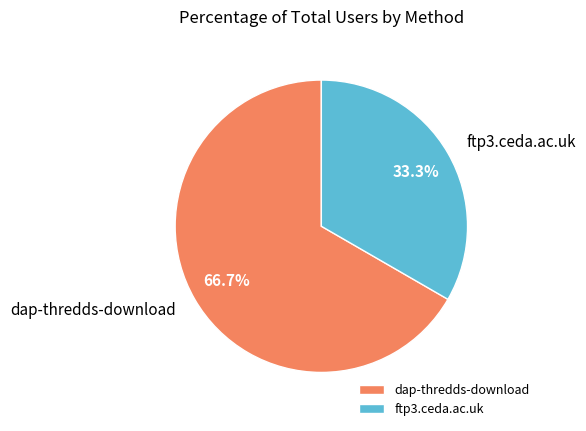

What is the majority slice?

dap-thredds-download